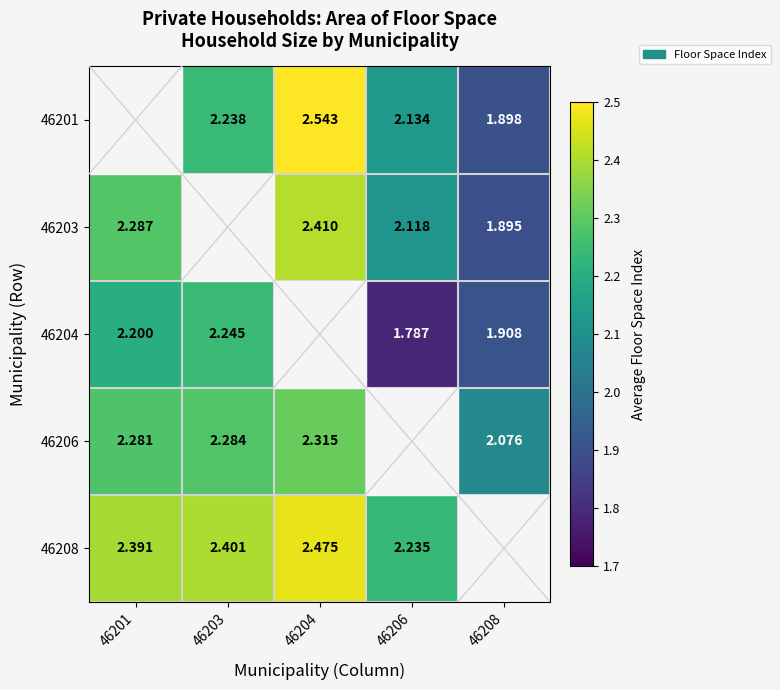

What is the smallest value displayed?

1.8